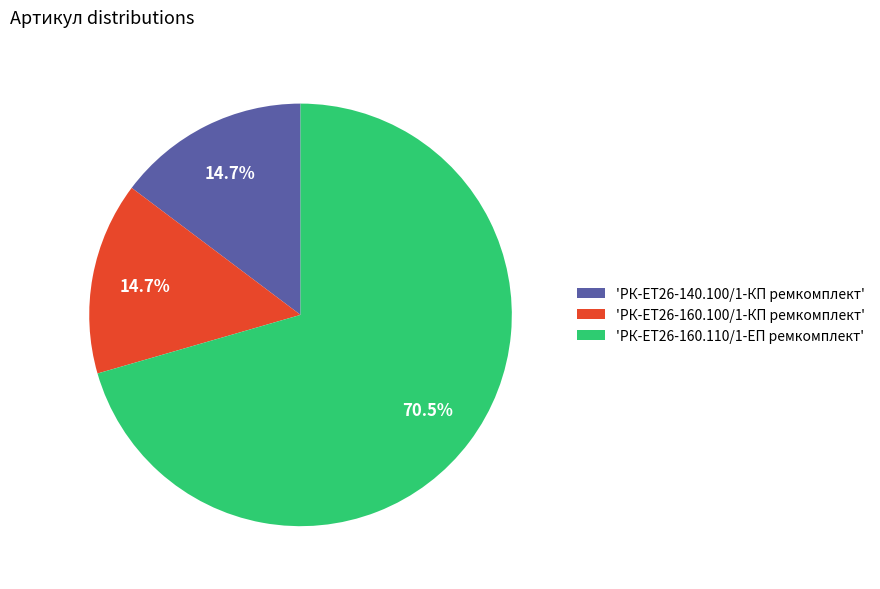

Is the sum of 'РК-ЕТ26-160.110/1-ЕП ремкомплект' and 'РК-ЕТ26-140.100/1-КП ремкомплект' greater than half?

Yes